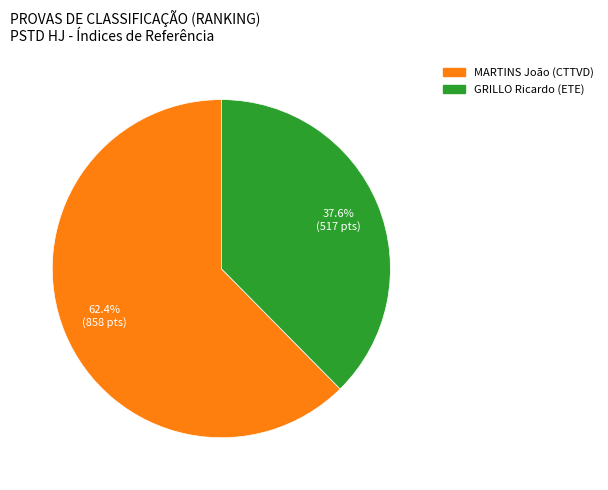

The GRILLO Ricardo (ETE) slice represents 38% of the pie. True or false?

True